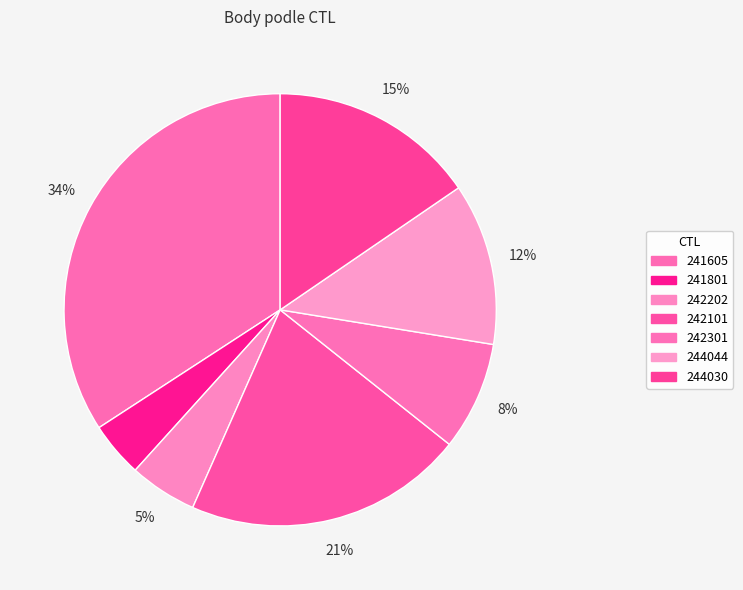

The 242202 slice represents 1% of the pie. True or false?

False